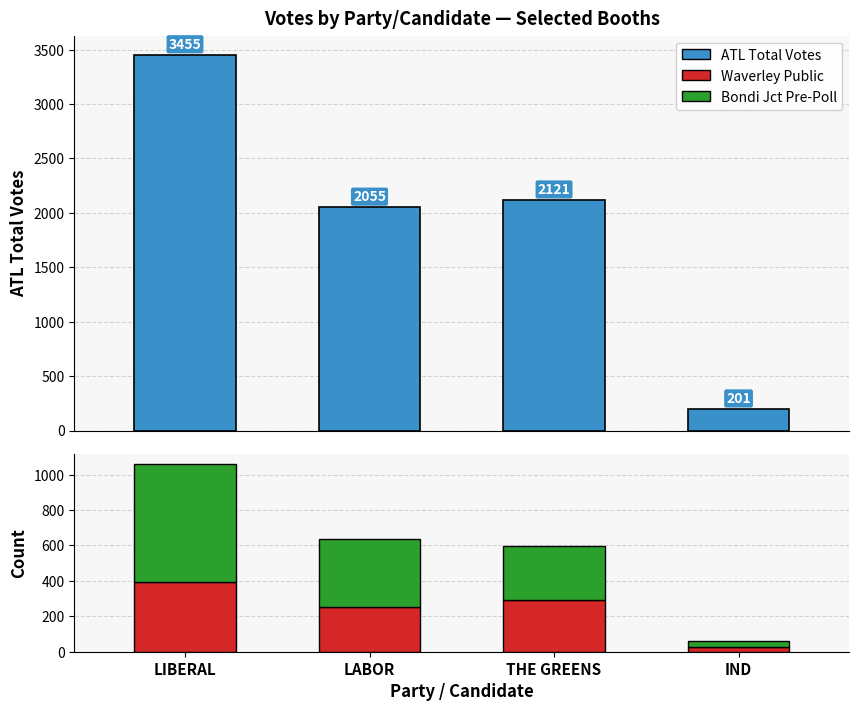

Is the value of Bondi Jct Pre-Poll at IND greater than the value of ATL Total Votes at IND?

No